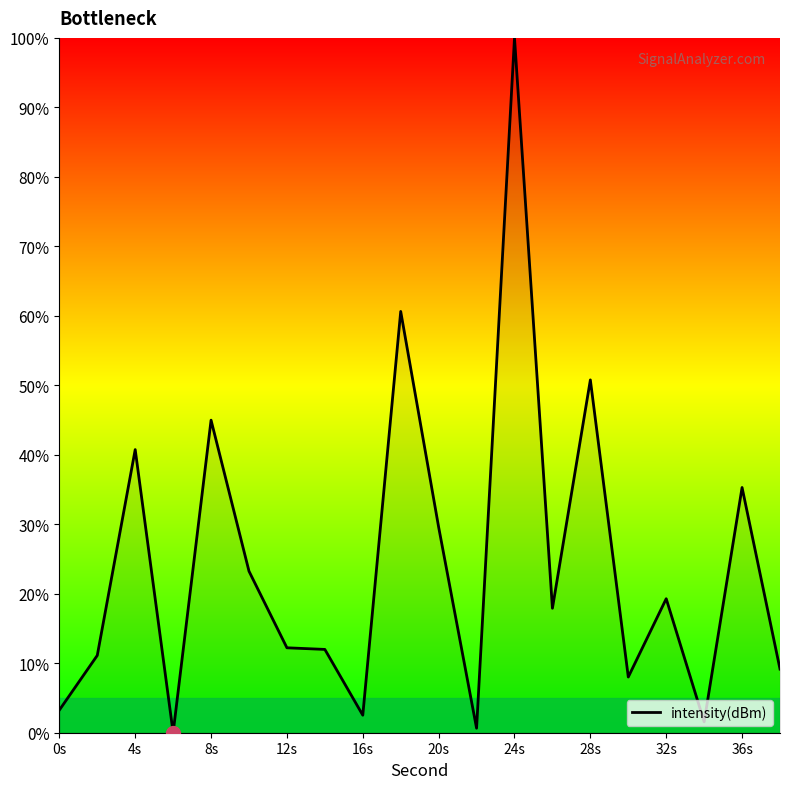

What is the difference between the maximum and minimum values?

100.0